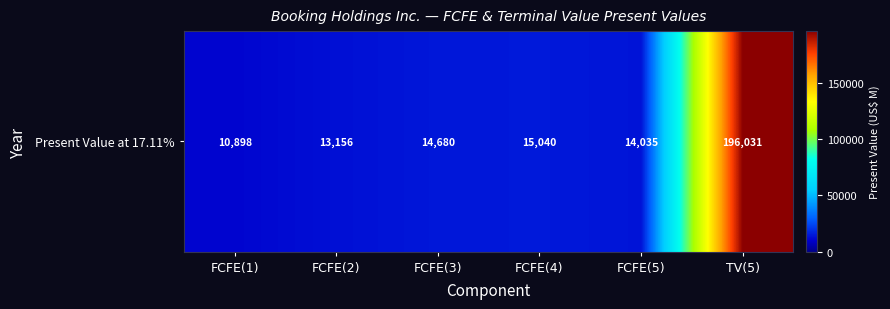

Reading left to right, extract all data points from this chart.

FCFE(1)=10898	FCFE(2)=13156	FCFE(3)=14680	FCFE(4)=15040	FCFE(5)=14035	TV(5)=196031